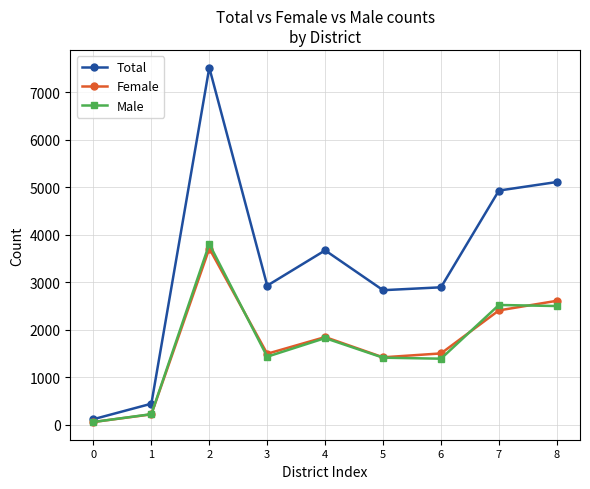

Does the chart display data point markers on the line(s)?

Yes